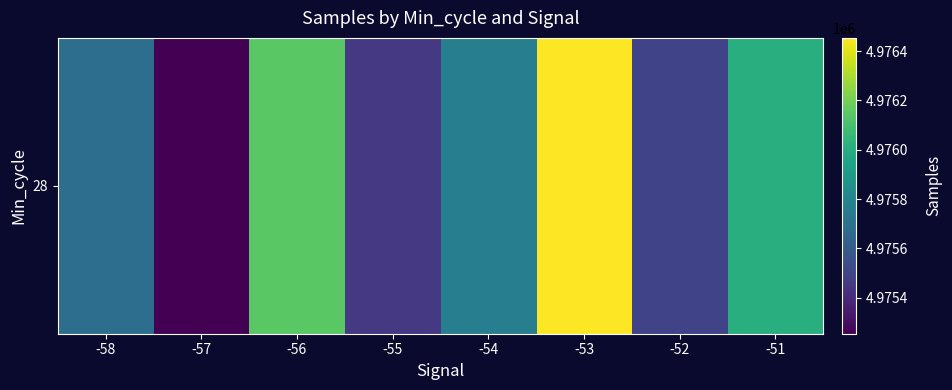

Which has a higher value, -55 or -51?

-51